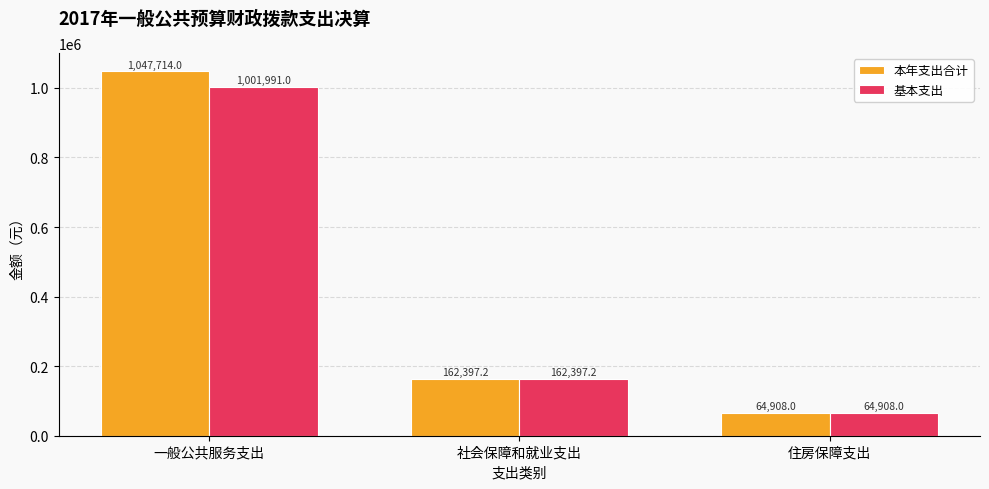

What is the value of the 本年支出合计 bar at the 1st from the left?

1047714.0